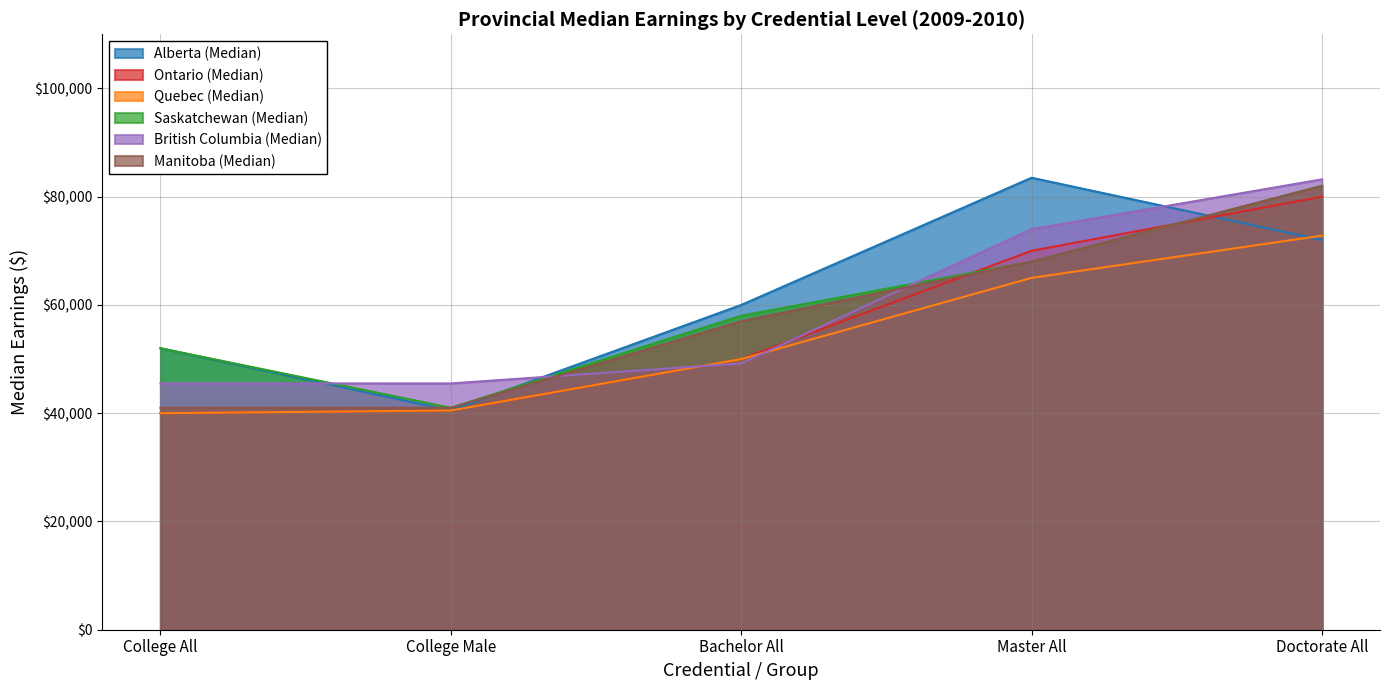

Rank the categories by Manitoba (Median) value from highest to lowest.

Doctorate All, Master All, Bachelor All, College All, College Male